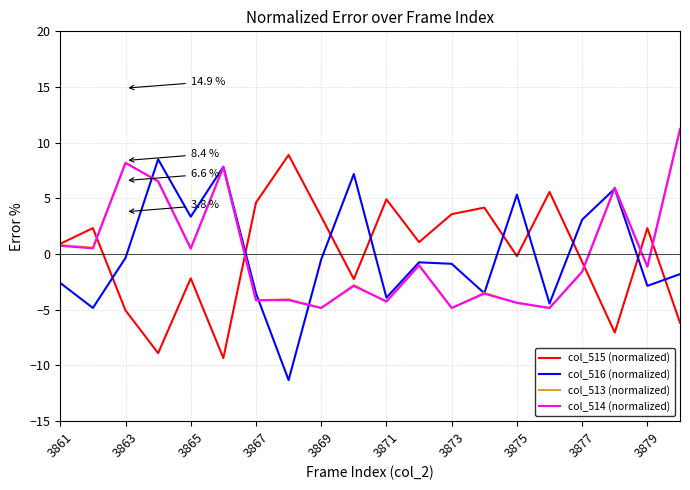

How many lines are shown in the chart?

4